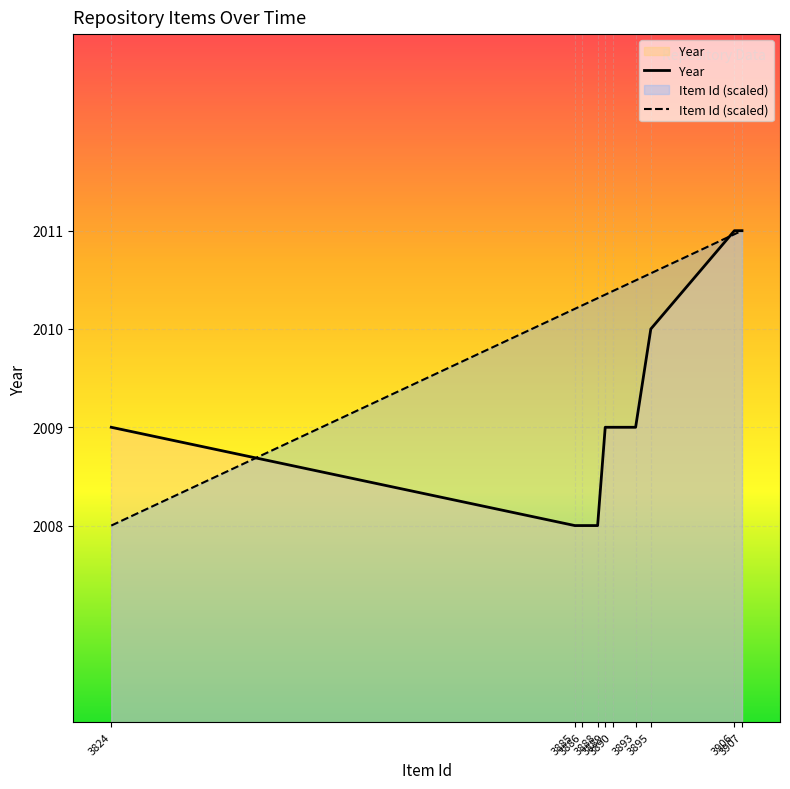

Between 3886 and 3890, which series saw the biggest shift?

Year